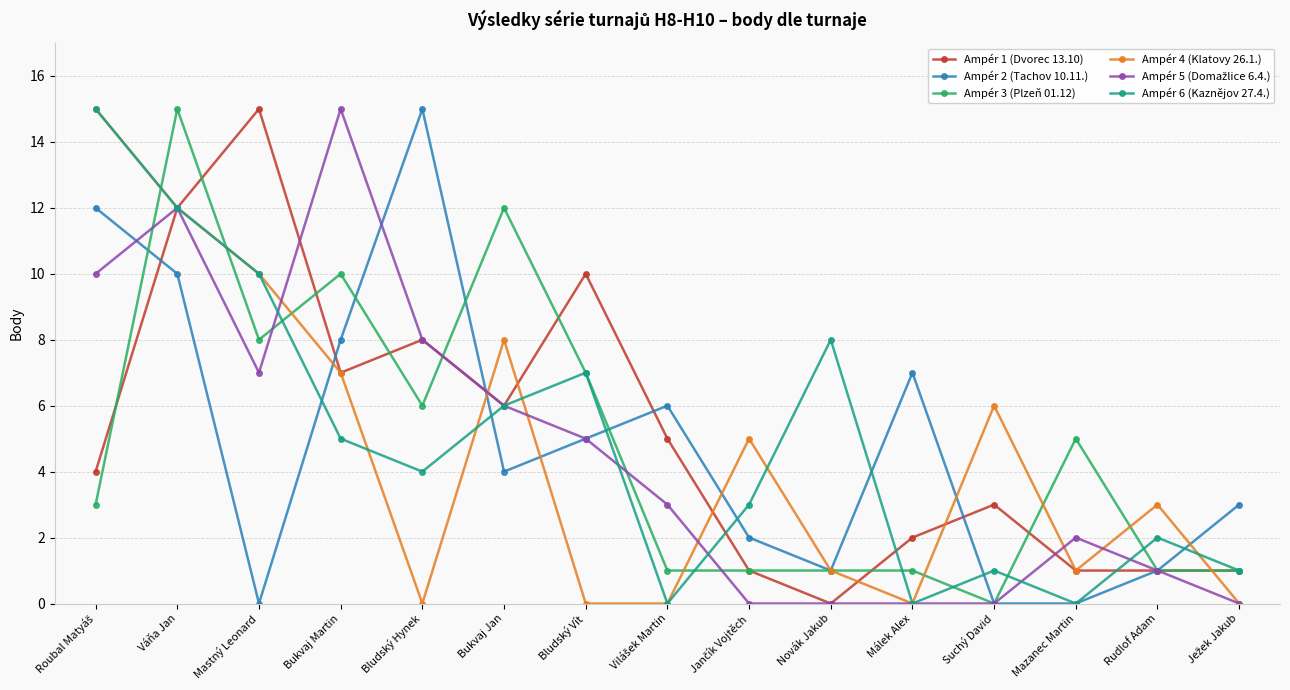

What is the greatest value displayed?

15